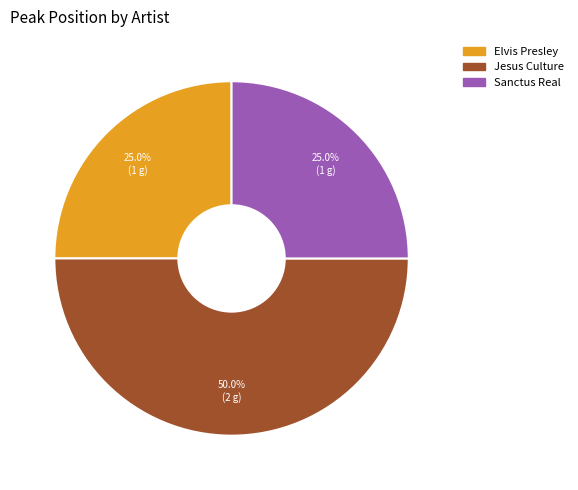

What percentage do Elvis Presley and Jesus Culture together represent?

75.0%